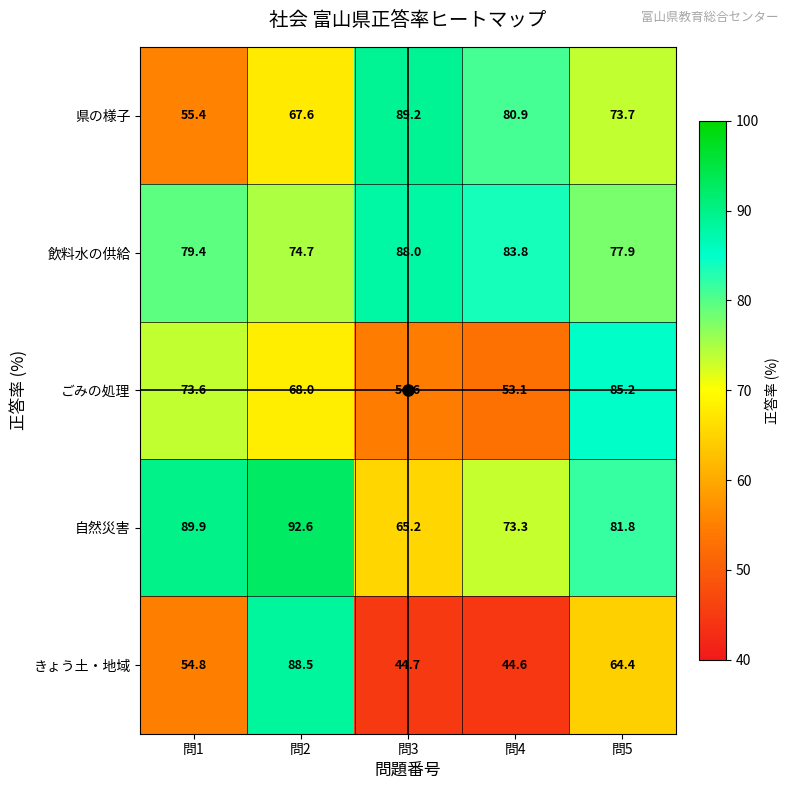

What is the average value of the 自然災害 series?

80.6